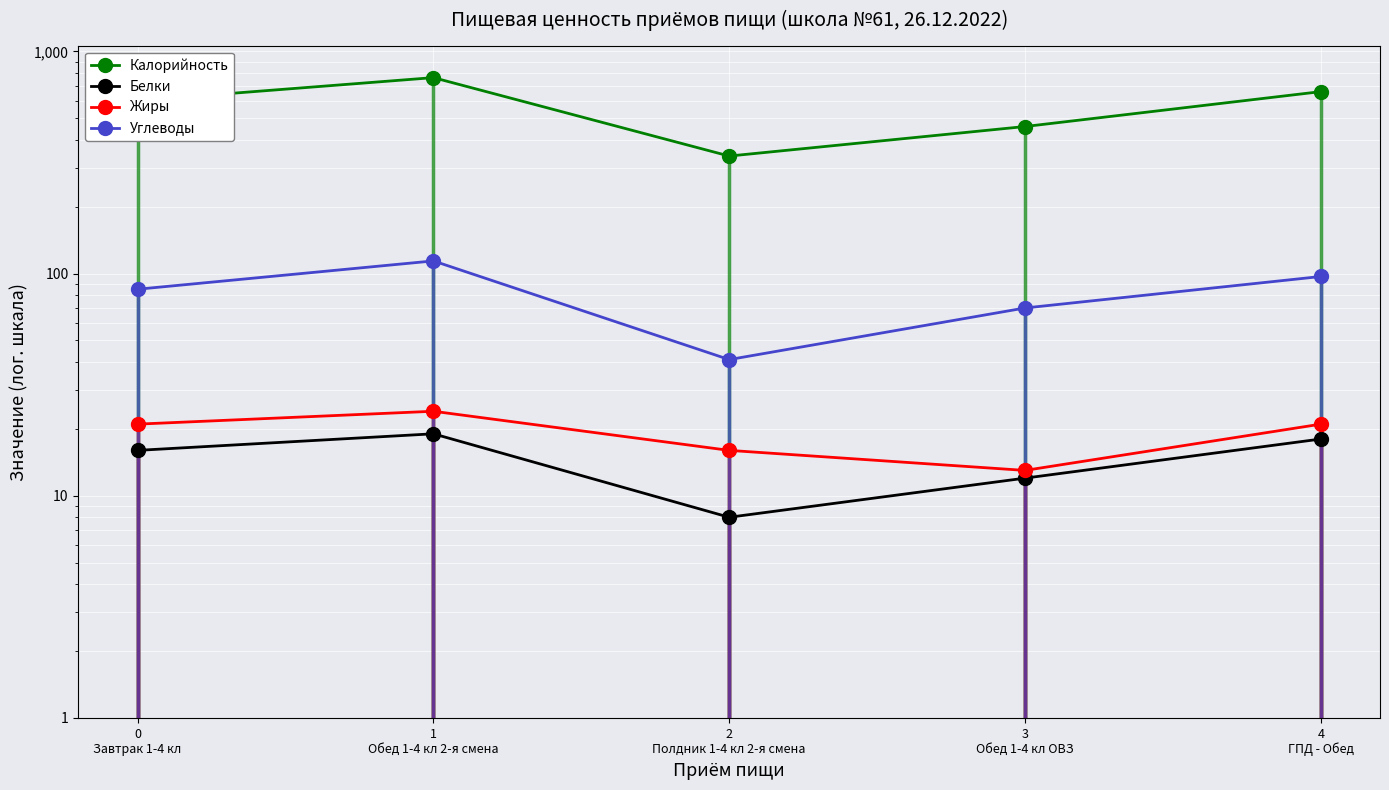

The Углеводы series shows 70 at 3
Обед 1-4 кл ОВЗ. True or false?

True